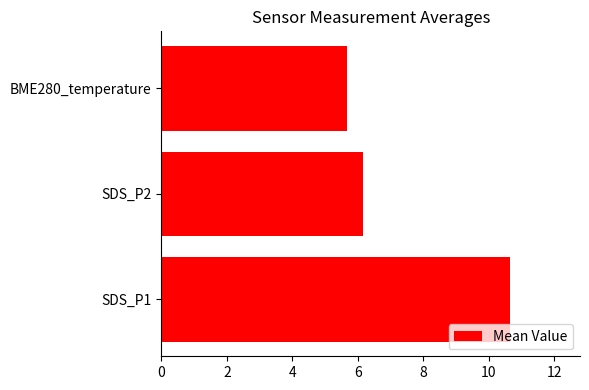

Rank the categories by value from highest to lowest.

SDS_P1, SDS_P2, BME280_temperature